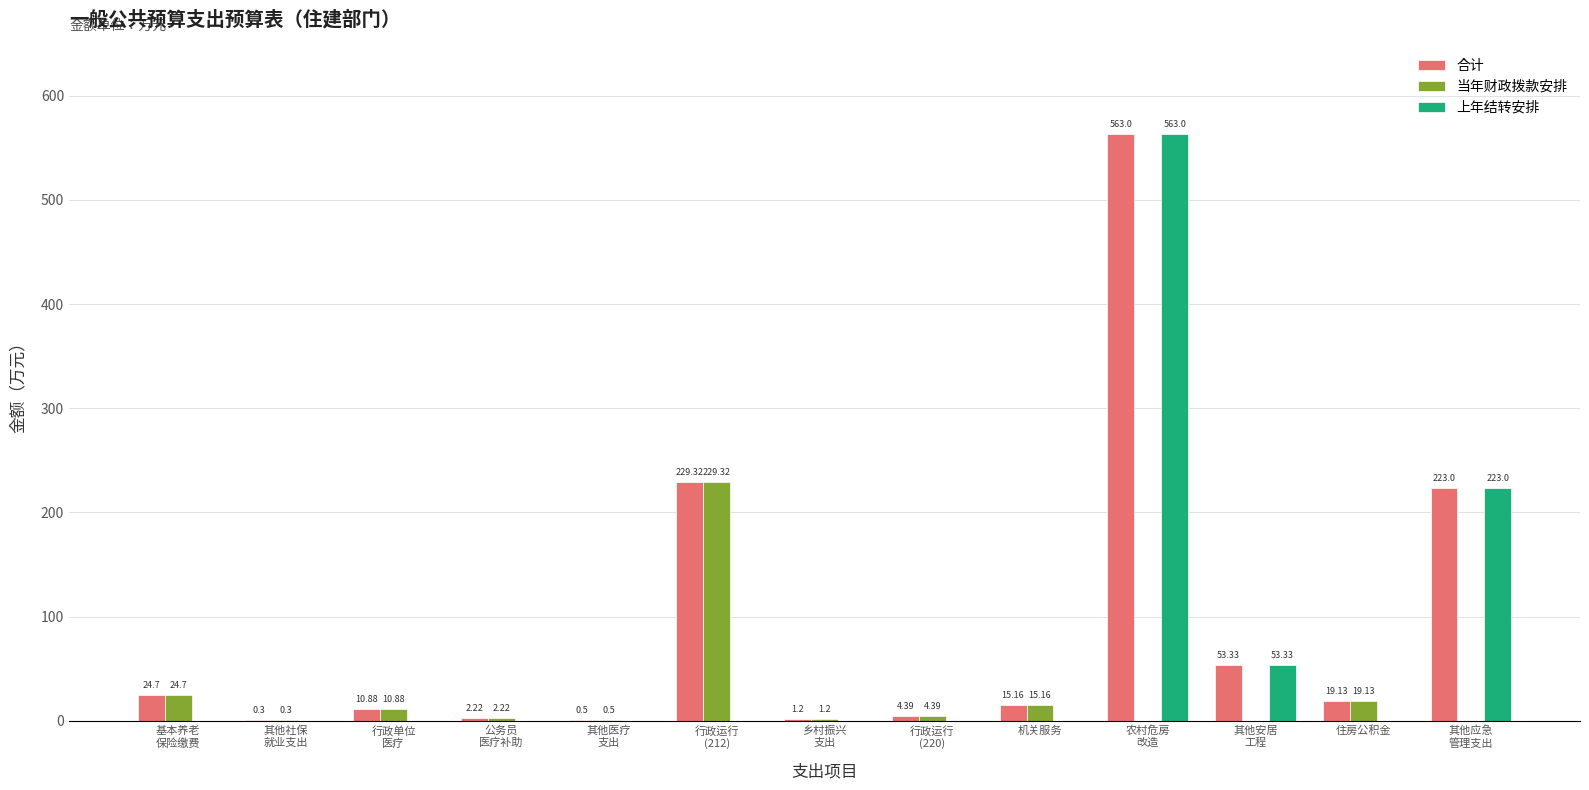

The 上年结转安排 series shows 0.0 at 基本养老
保险缴费. True or false?

True